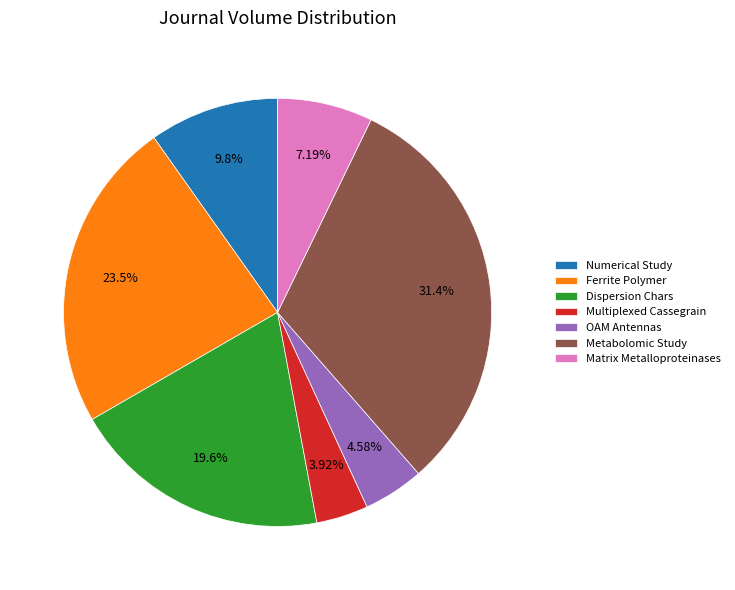

Which slice is the largest?

Metabolomic Study